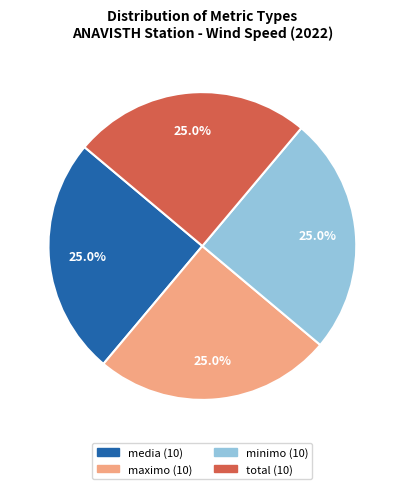

Is there any slice that represents more than half of the pie?

No